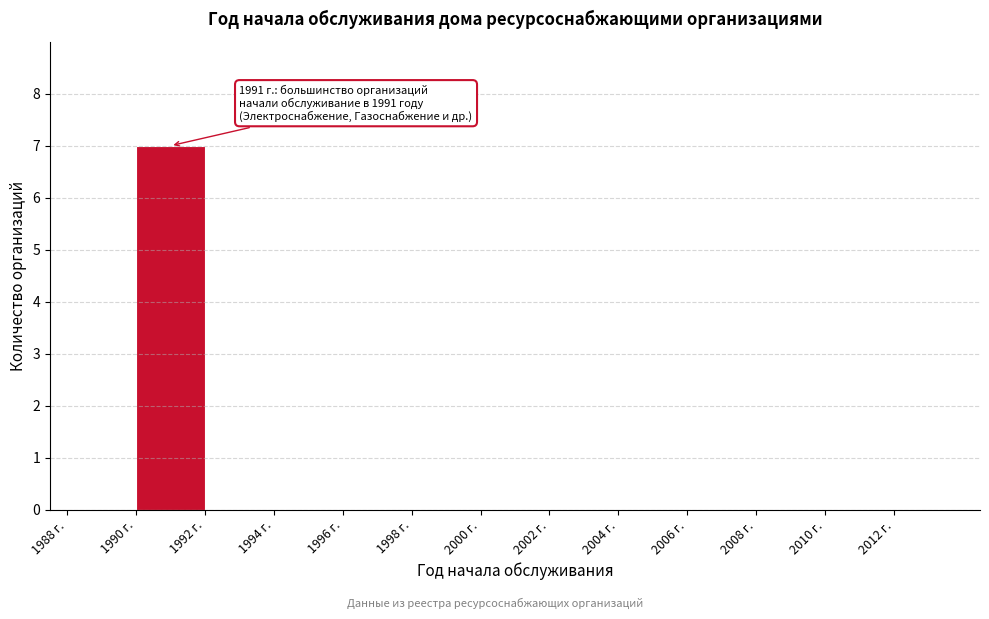

Over which range of the x-axis is the bar tallest?

1990 to 1992